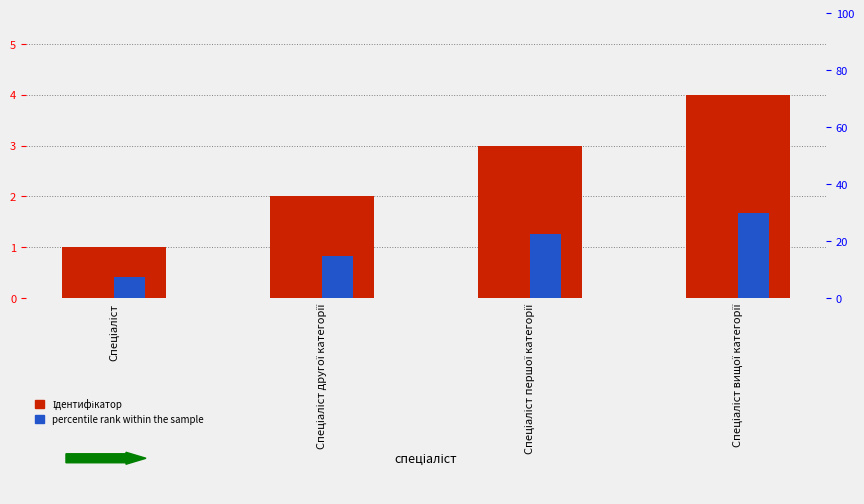

Reading left to right, list all the values displayed in this chart.

Ідентифікатор: 1.0	2.0	3.0	4.0
percentile rank within the sample: 7.5	15.0	22.5	30.0